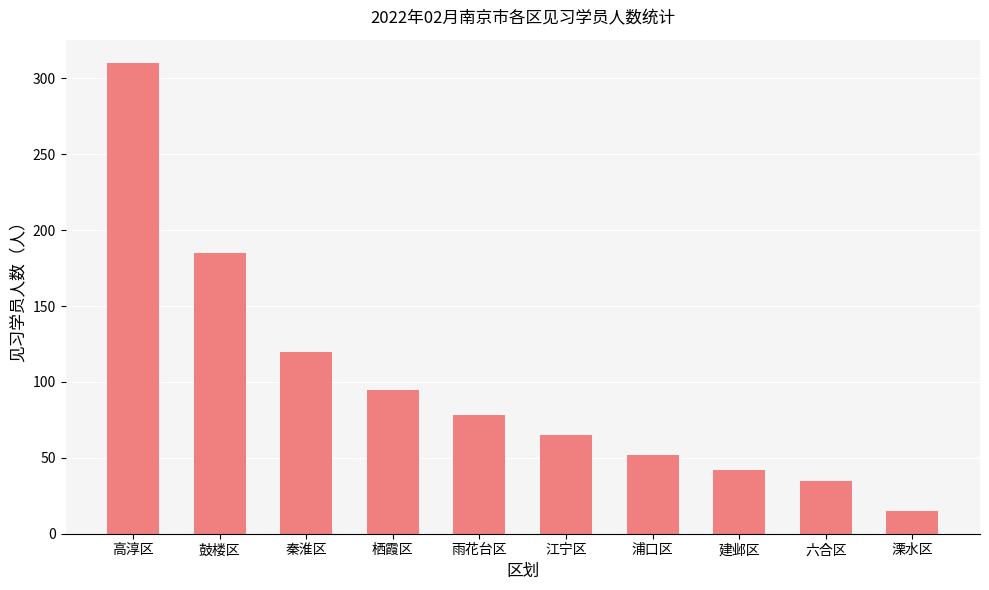

Rank the categories by value from lowest to highest.

溧水区, 六合区, 建邺区, 浦口区, 江宁区, 雨花台区, 栖霞区, 秦淮区, 鼓楼区, 高淳区